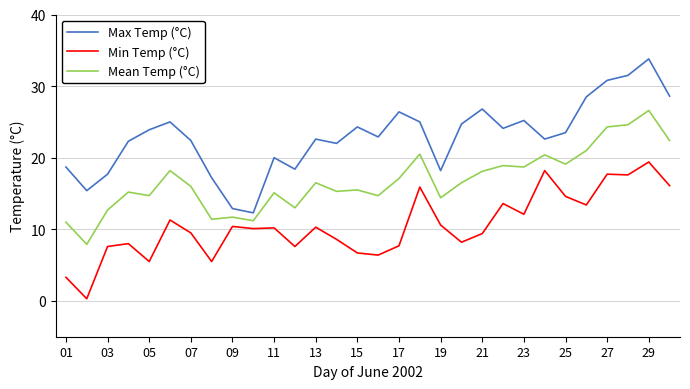

Which series has the largest range (max minus min)?

Max Temp (°C)